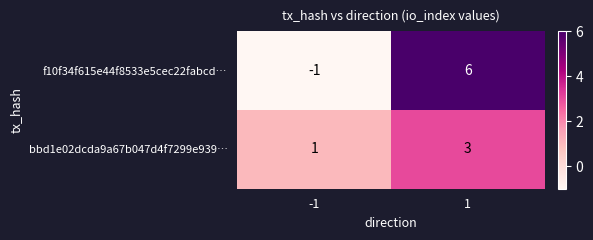

What is the spread (max minus min) of values at 1?

3